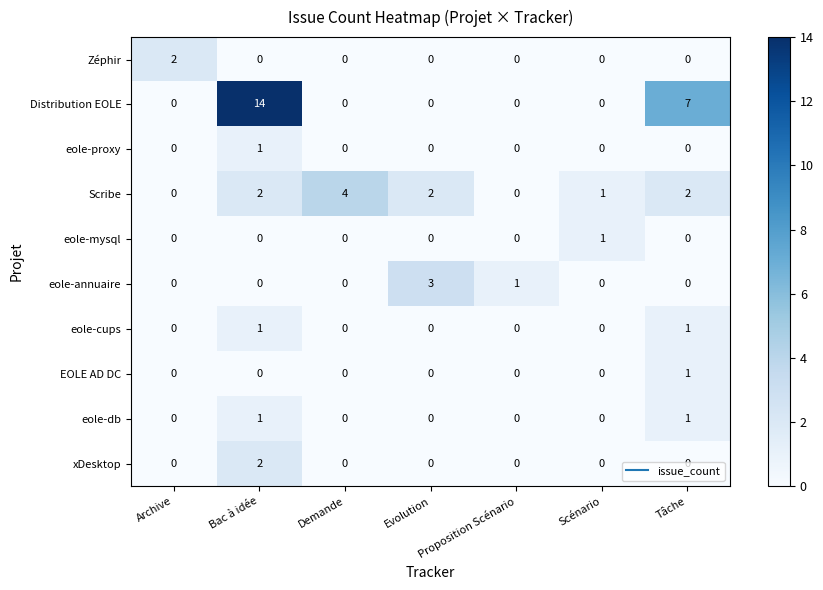

Which series changed the most between Evolution and Tâche?

Distribution EOLE